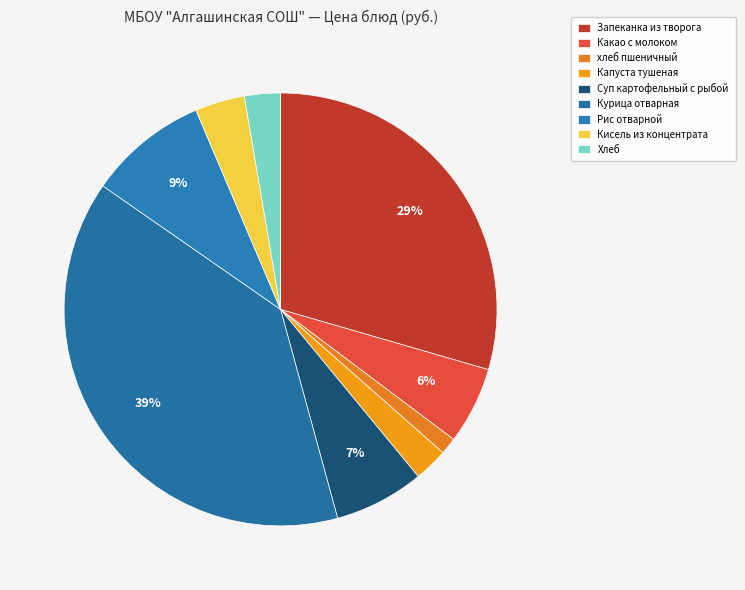

What percentage is the Запеканка из творога slice, to the nearest percent?

29%